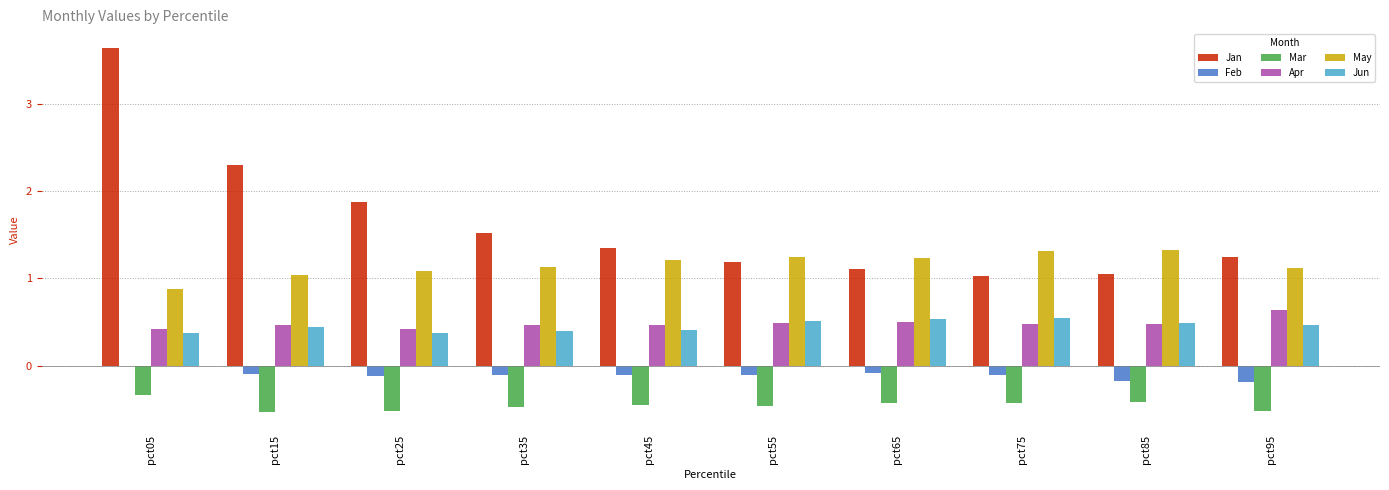

What value does the Apr series have at pct55?

0.5